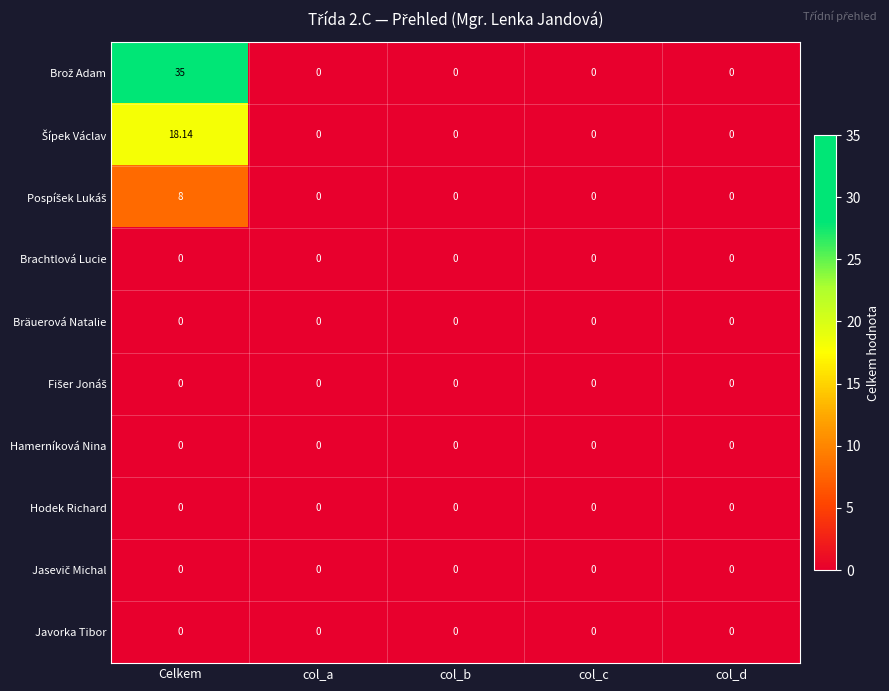

At which category is the sum across all series the highest?

Celkem